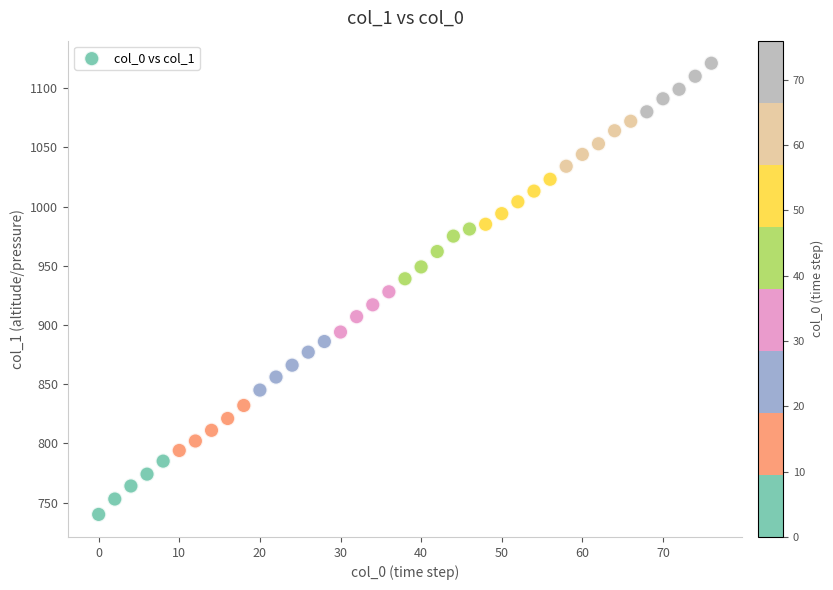

What is the range of Y values (max minus min)?

381